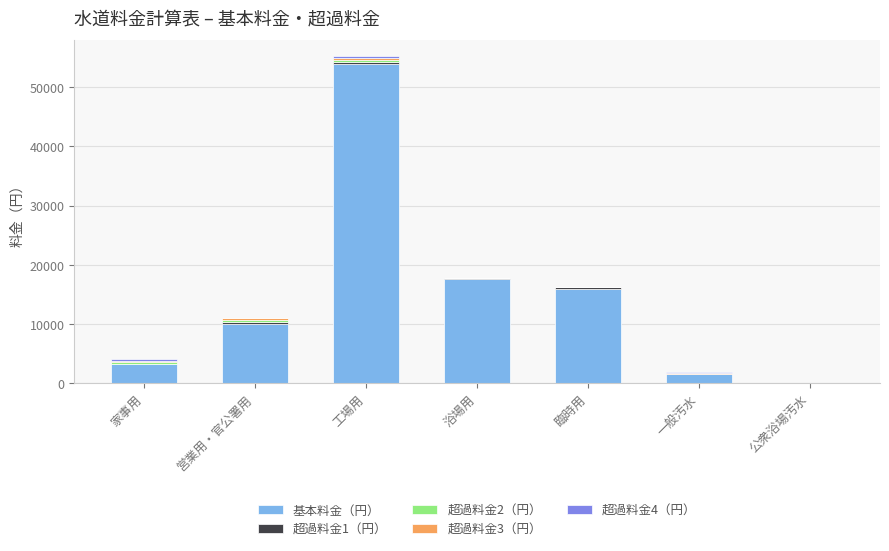

True or false: 基本料金（円） has a value of 3200 at 家事用.

True